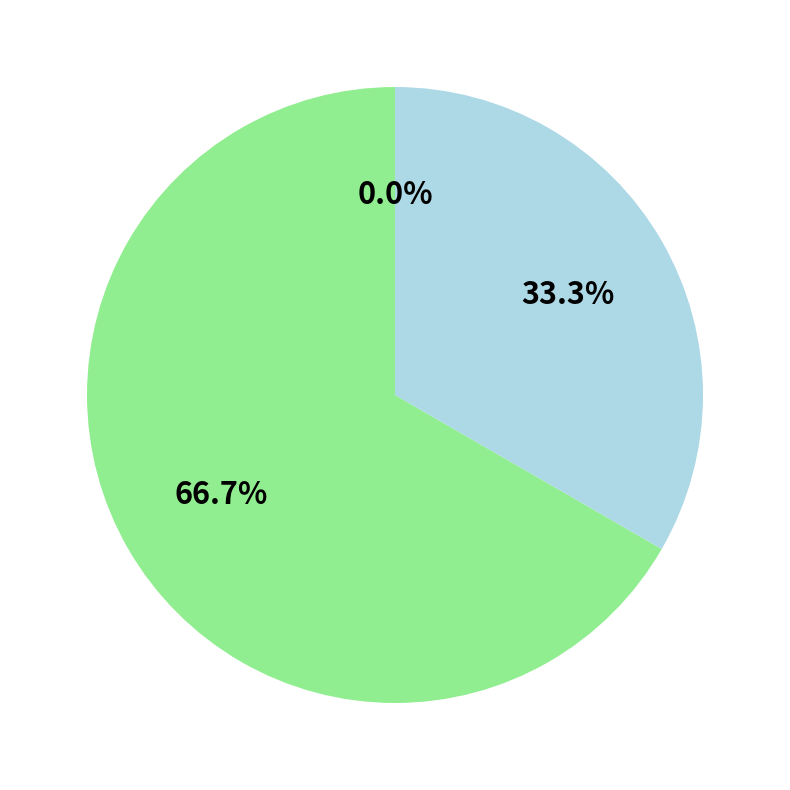

Between valid_mainchain and Vote, which is larger?

Vote